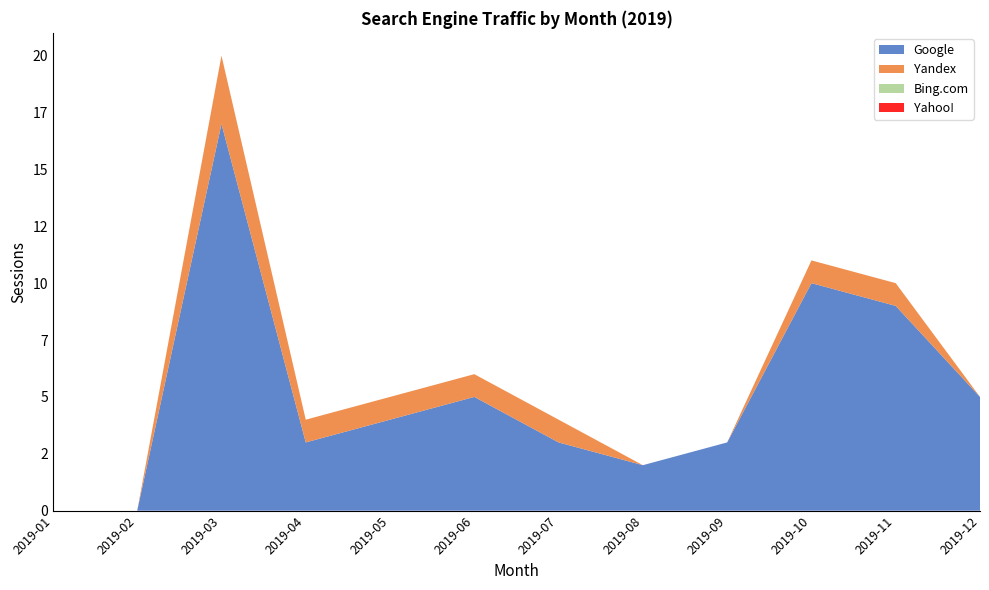

Reading right to left, transcribe all the data shown in this chart.

Google: 5	9	10	3	2	3	5	4	3	17	0	0
Yandex: 0	1	1	0	0	1	1	1	1	3	0	0
Bing.com: 0	0	0	0	0	0	0	0	0	0	0	0
Yahoo!: 0	0	0	0	0	0	0	0	0	0	0	0